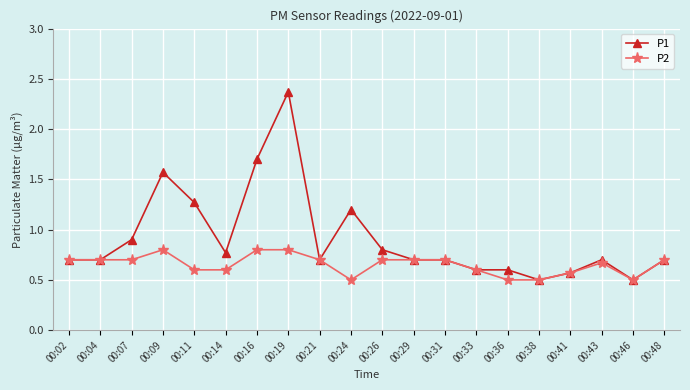

What is the total value across all series at 00:46?

1.0